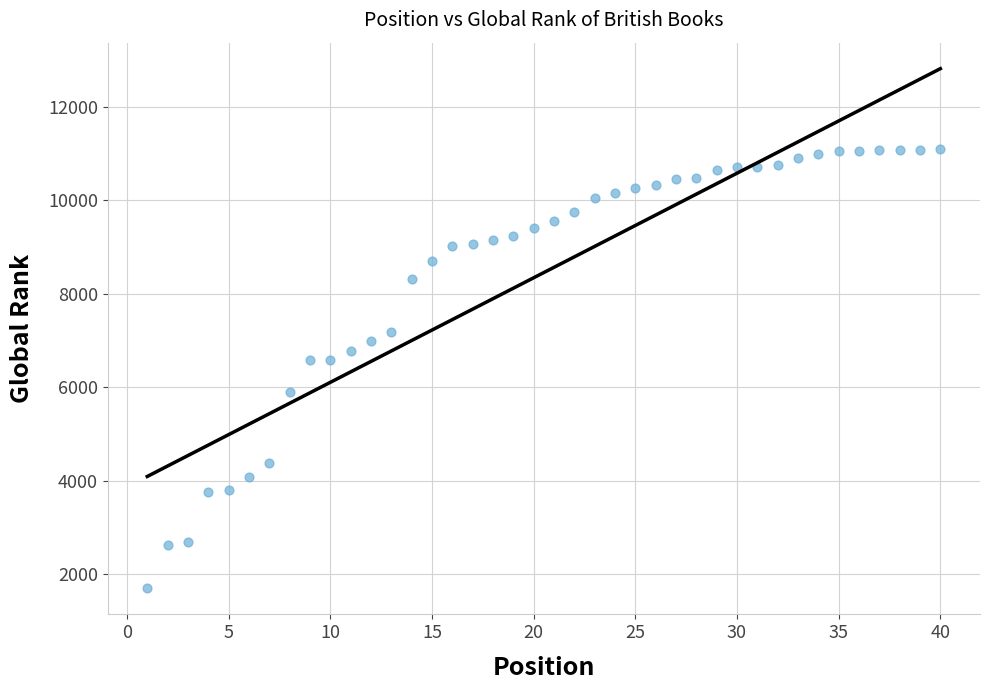

What is the range of X values (max minus min)?

39